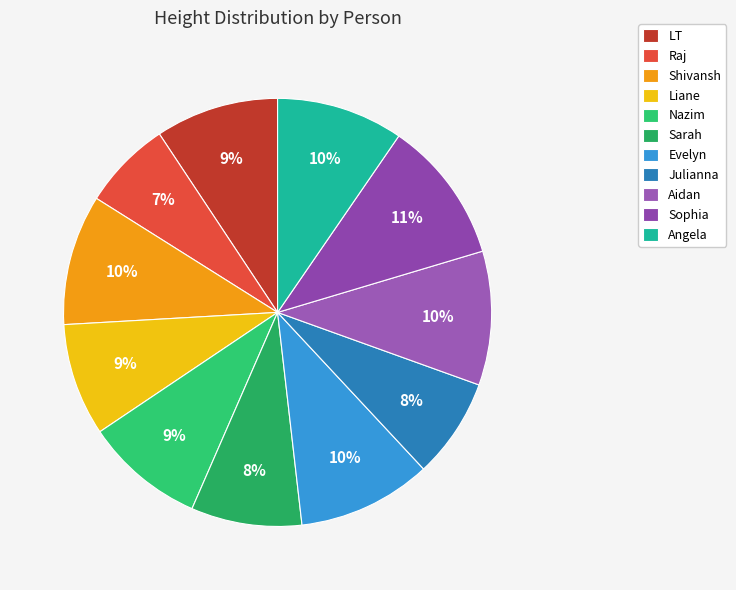

Which category has the biggest portion of the pie?

Sophia